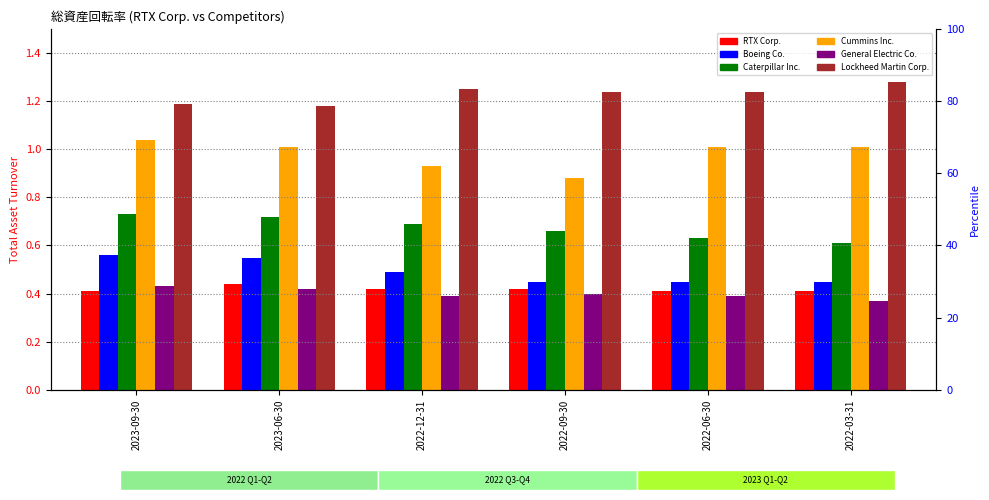

List the labels in order of RTX Corp. value, largest first.

2023-06-30, 2022-12-31, 2022-09-30, 2023-09-30, 2022-06-30, 2022-03-31